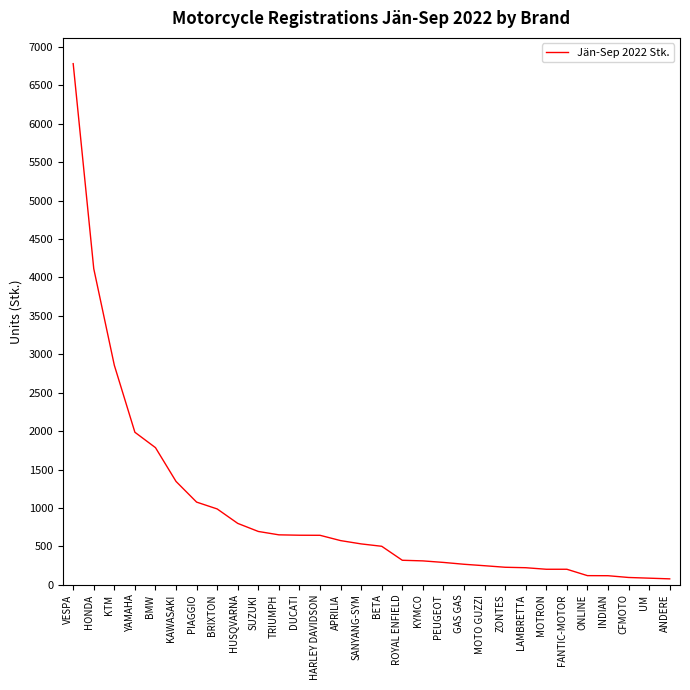

How many lines are shown in the chart?

1